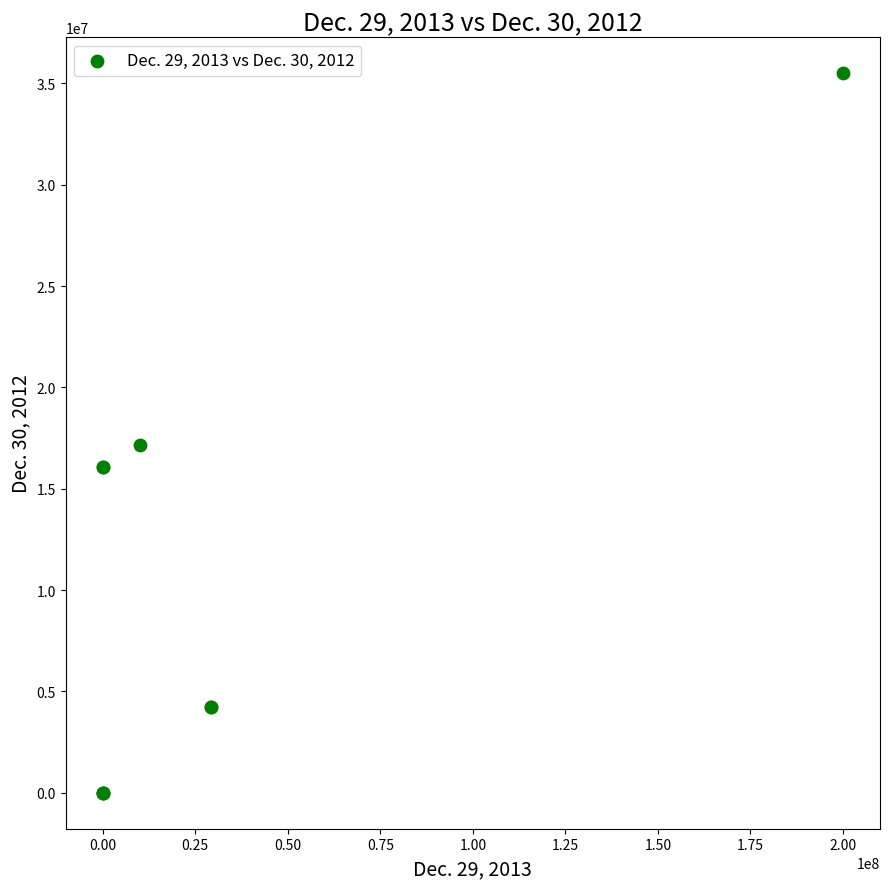

What Y value in the scatter plot is closest to 17750000?

17183632.0